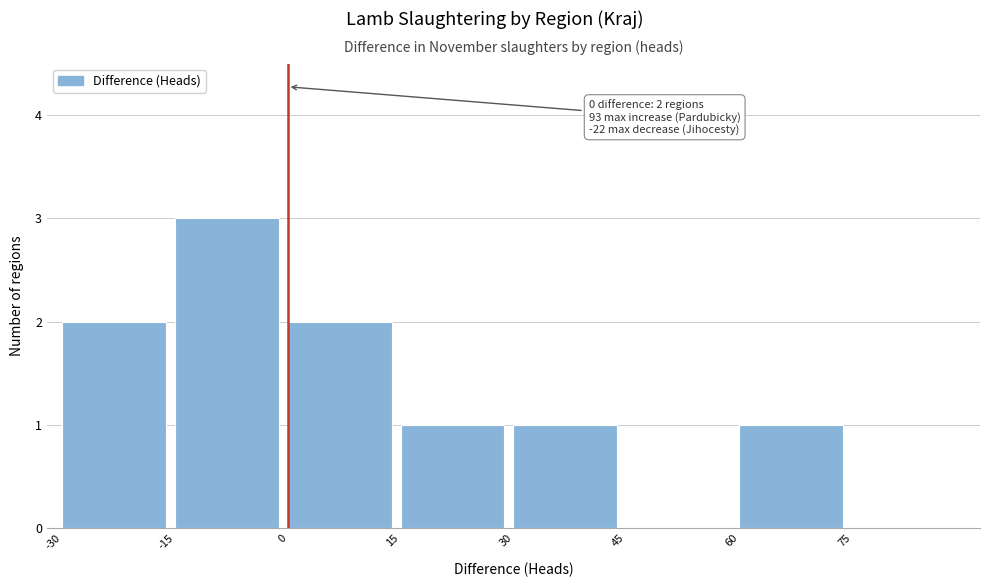

Over which range of the x-axis is the bar tallest?

-15 to 0